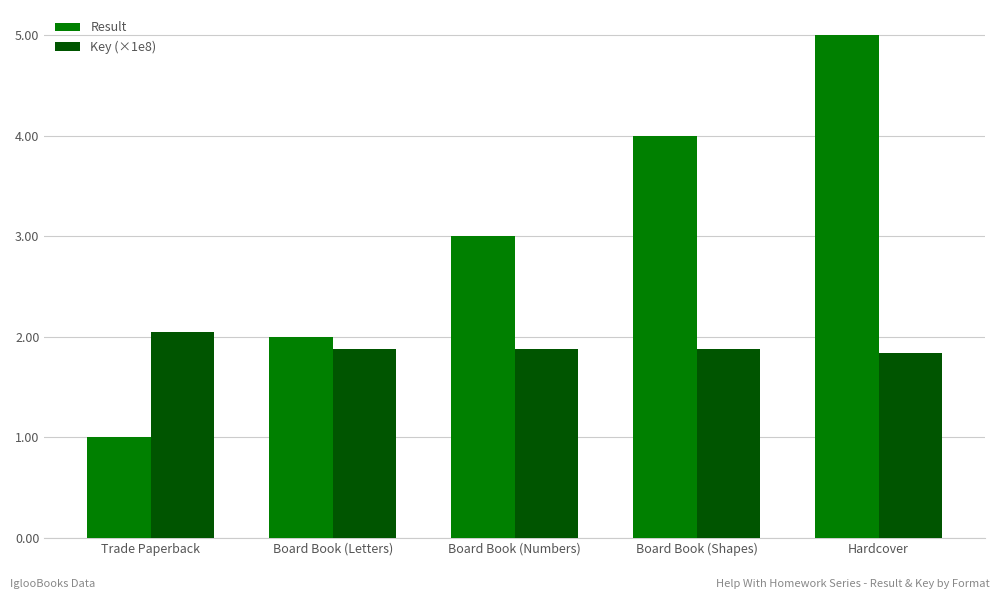

What is the label of the 5th bar from the left?

Hardcover